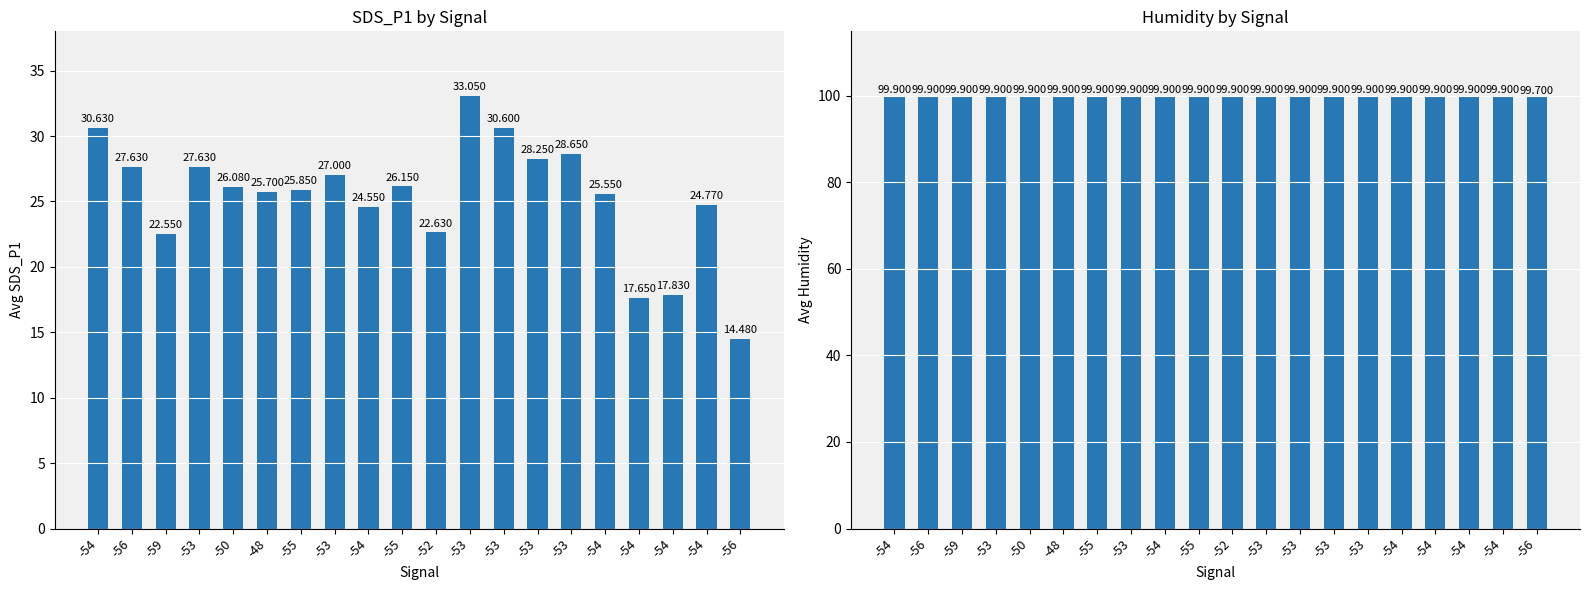

Does the chart contain stacked bars?

No